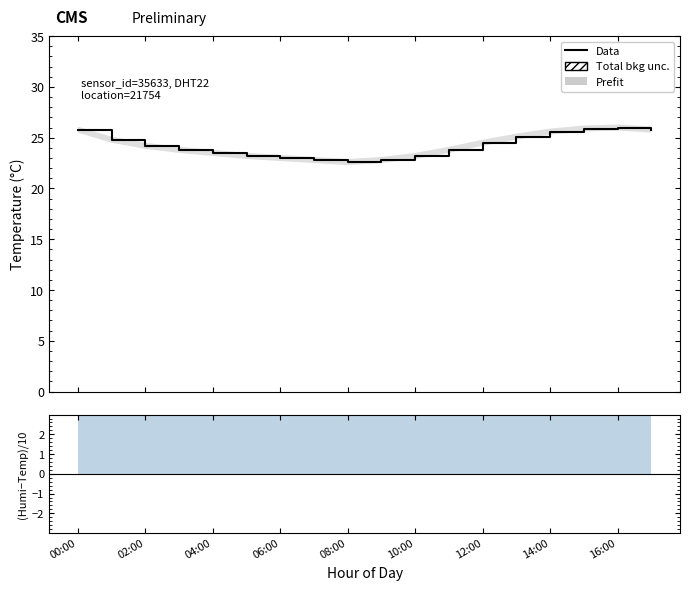

How many points are higher than both their immediate neighbors (excluding endpoints)?

1